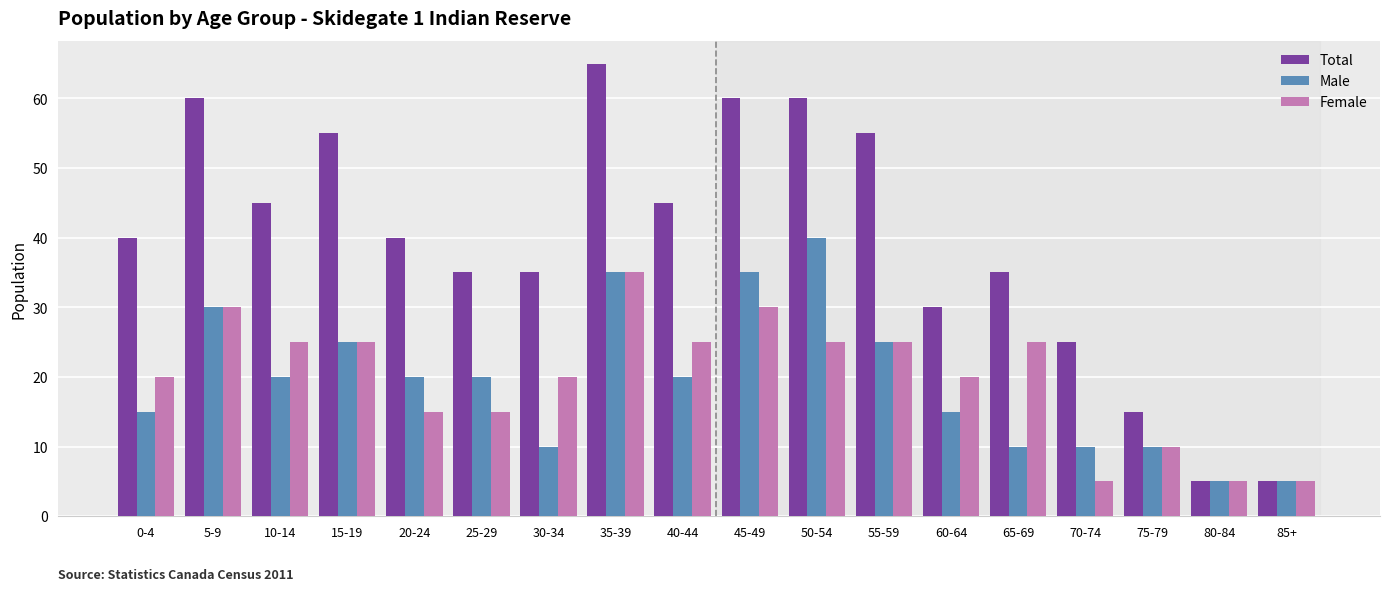

At 30-34, list the series in order from smallest to largest.

Male, Female, Total